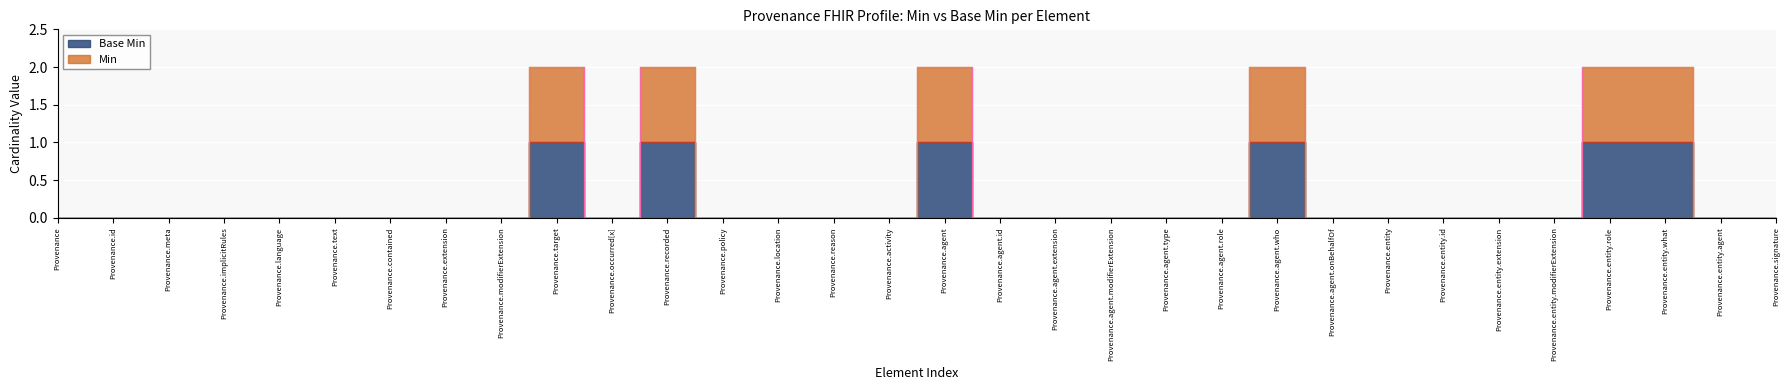

At how many categories does at least one series exceed 0?

6